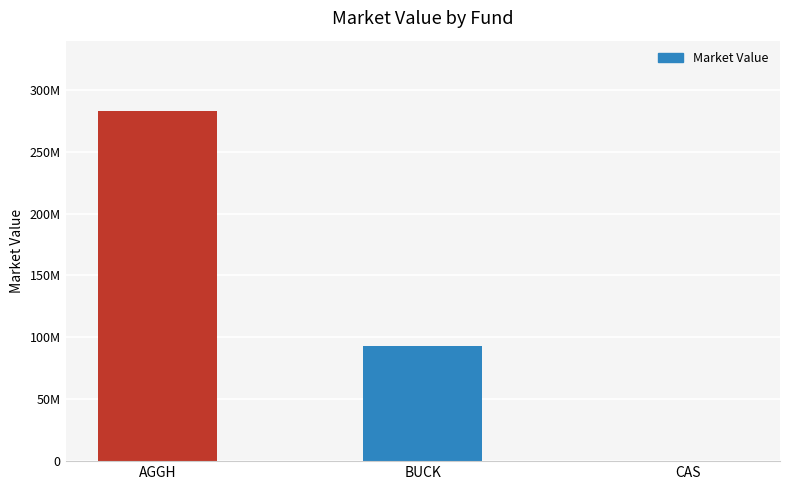

Are the bars horizontal?

No